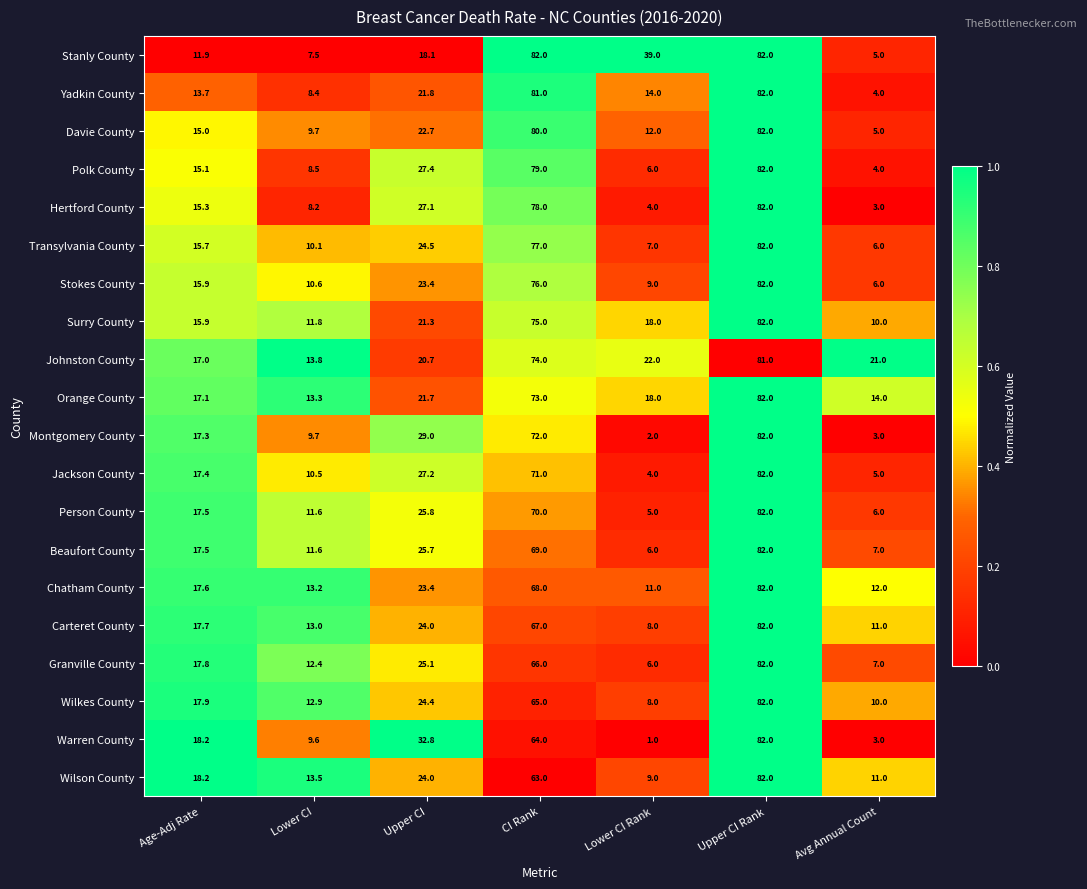

At which category is the sum across all series the highest?

Upper CI Rank